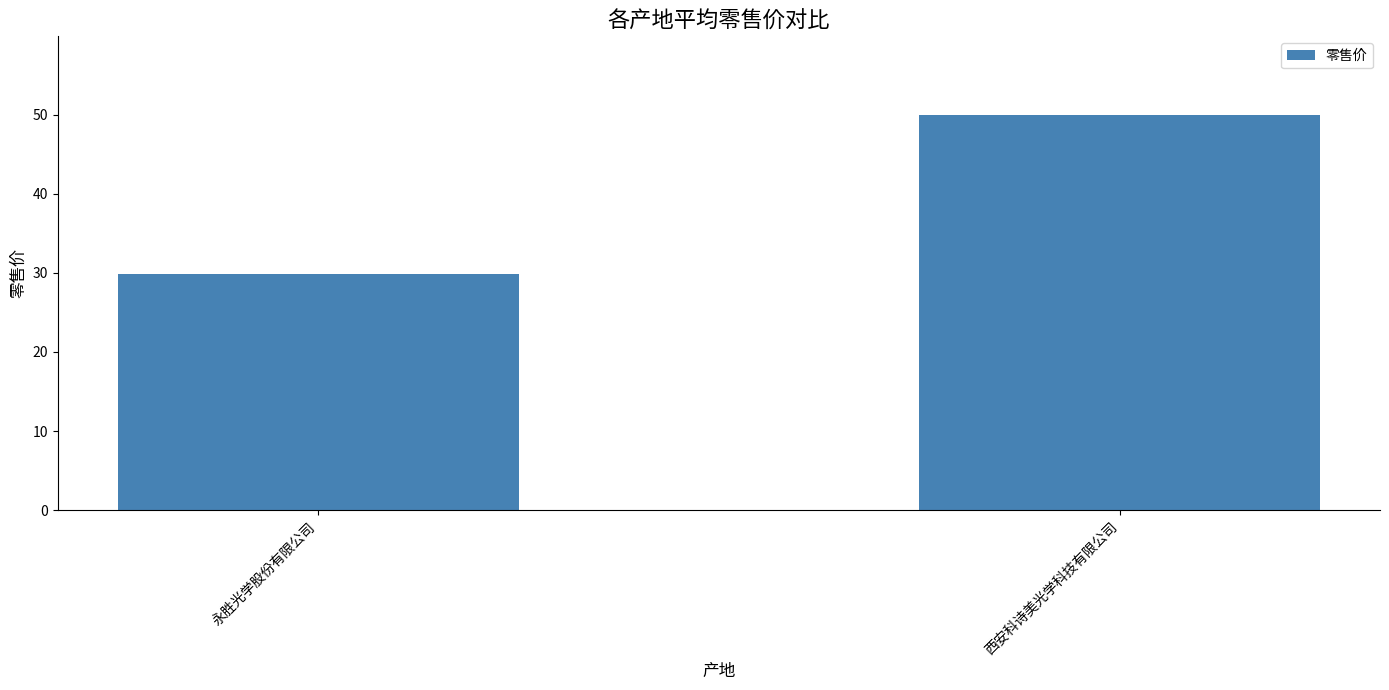

Rank the categories by value from lowest to highest.

永胜光学股份有限公司, 西安科诗美光学科技有限公司